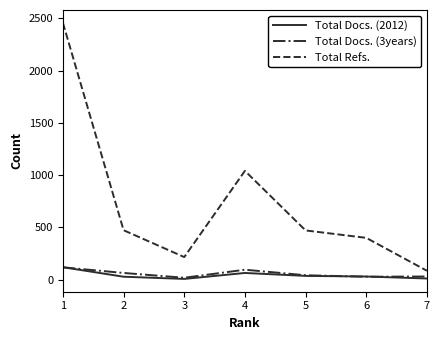

What is the difference between the maximum and second lowest values in the Total Docs. (3years) series?

90